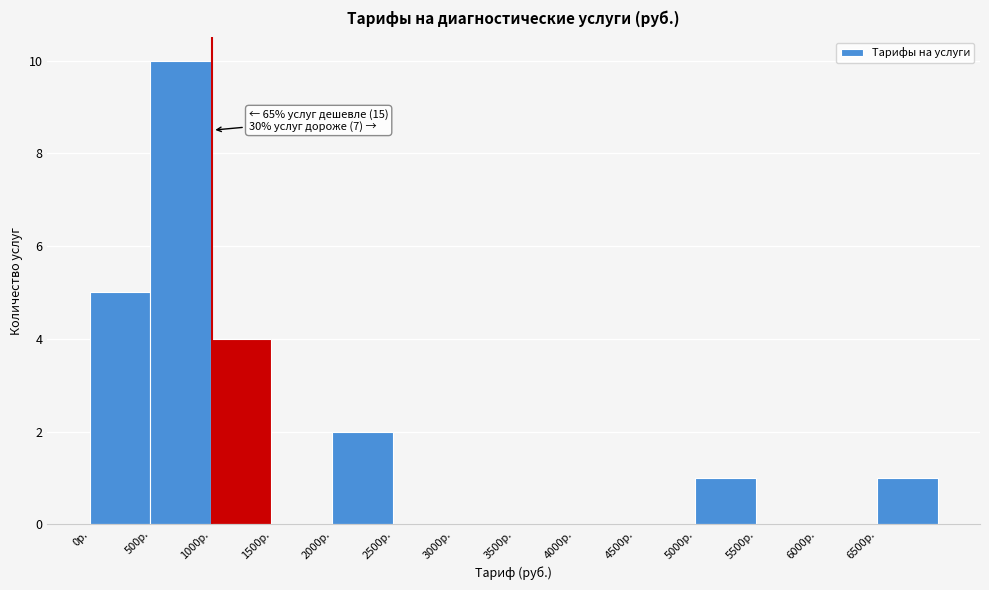

Over which range of the x-axis is the bar tallest?

500 to 1000